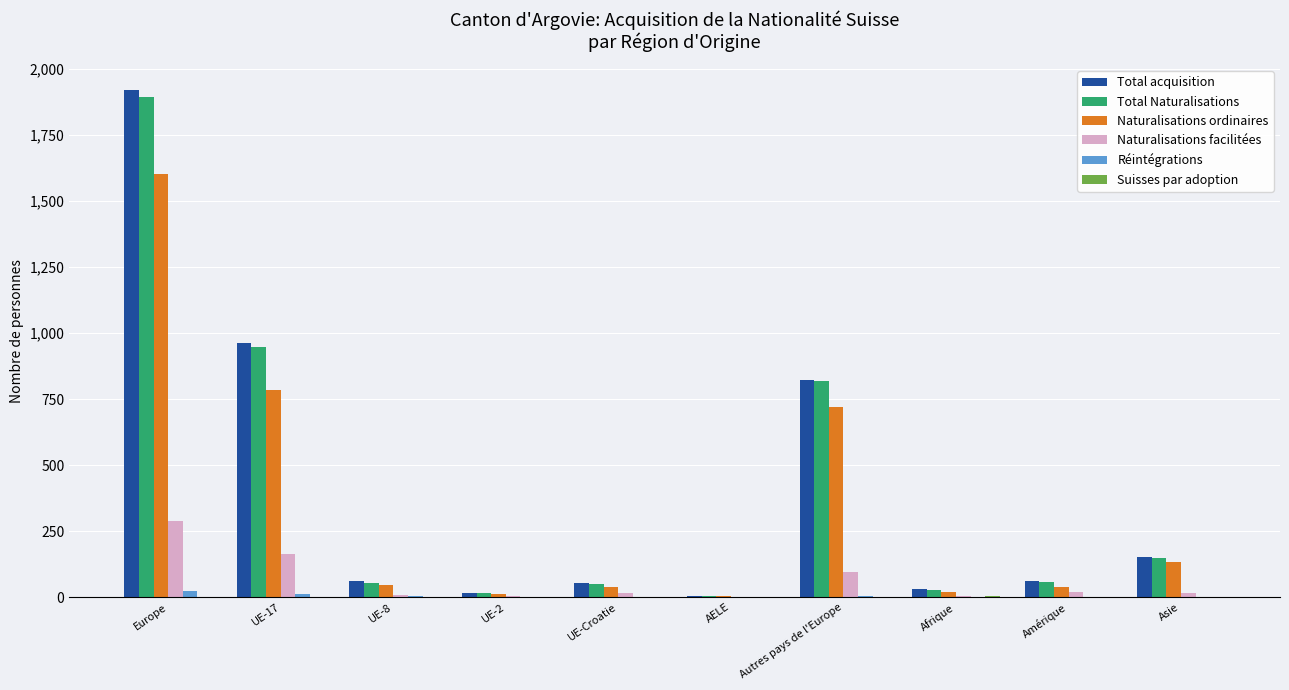

At which category is the sum across all series the highest?

Europe